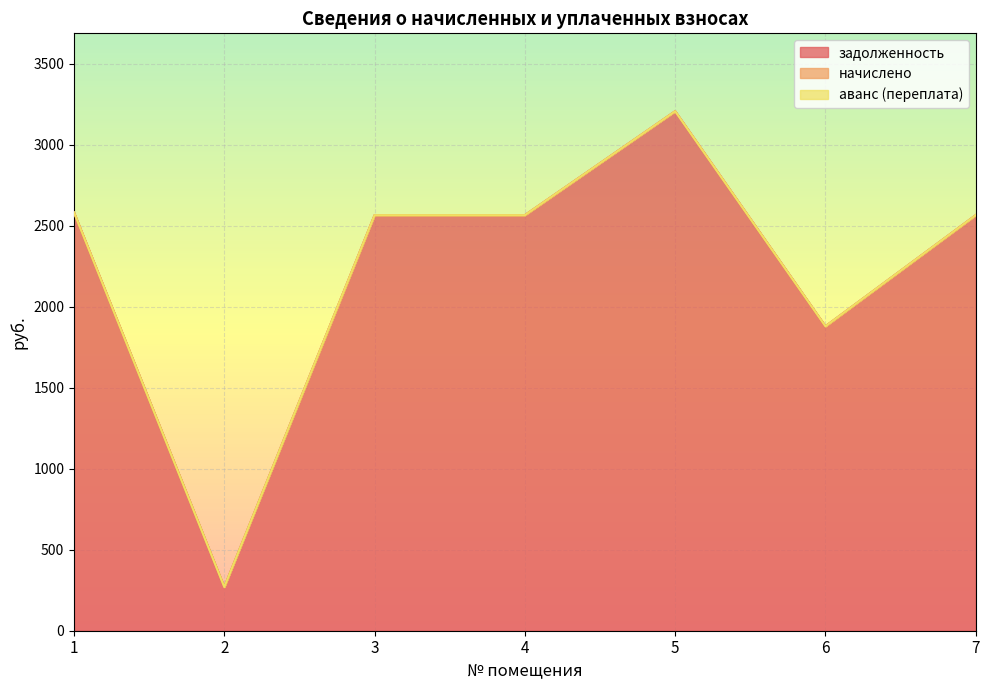

How many lines are shown in the chart?

3